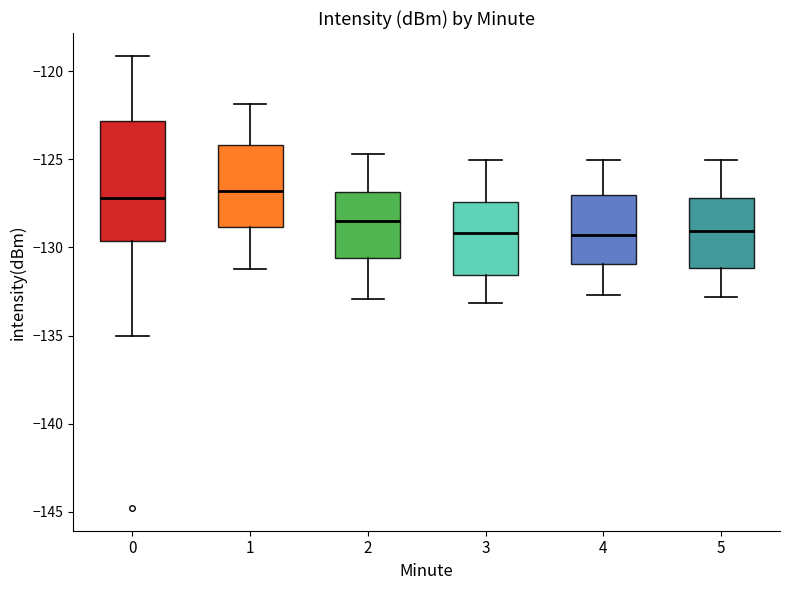

Where does the upper whisker of the box at x = 0 end on the y-axis? The values are not printed on the chart, so give them approximately, as read against the axis.

-119.0